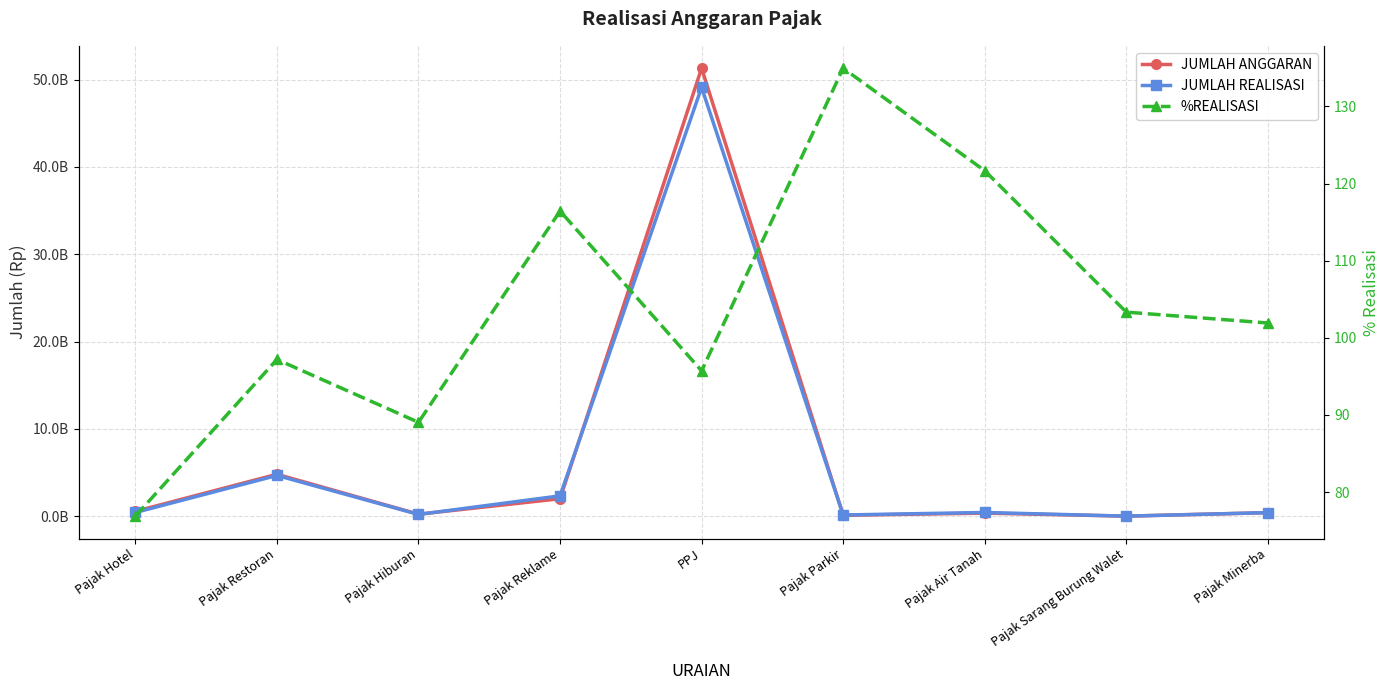

What is the minimum value for %REALISASI?

76.9